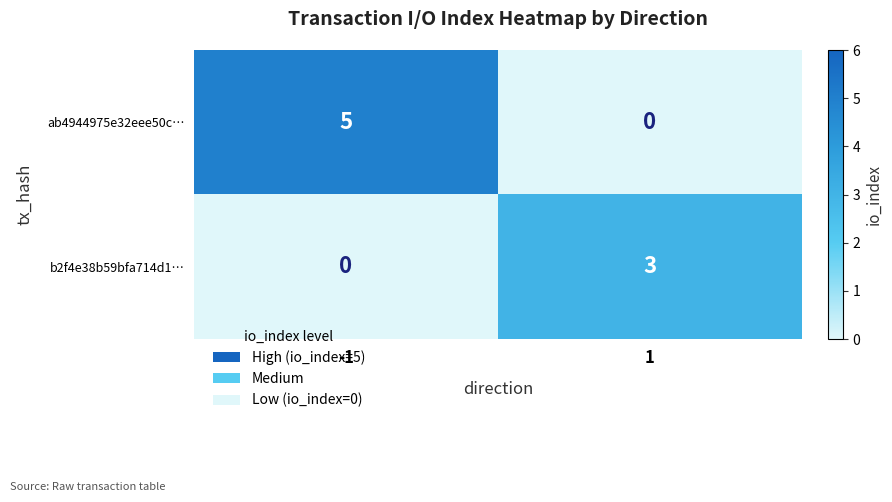

List the series in order of their overall mean, highest first.

ab4944975e32eee50c…, b2f4e38b59bfa714d1…